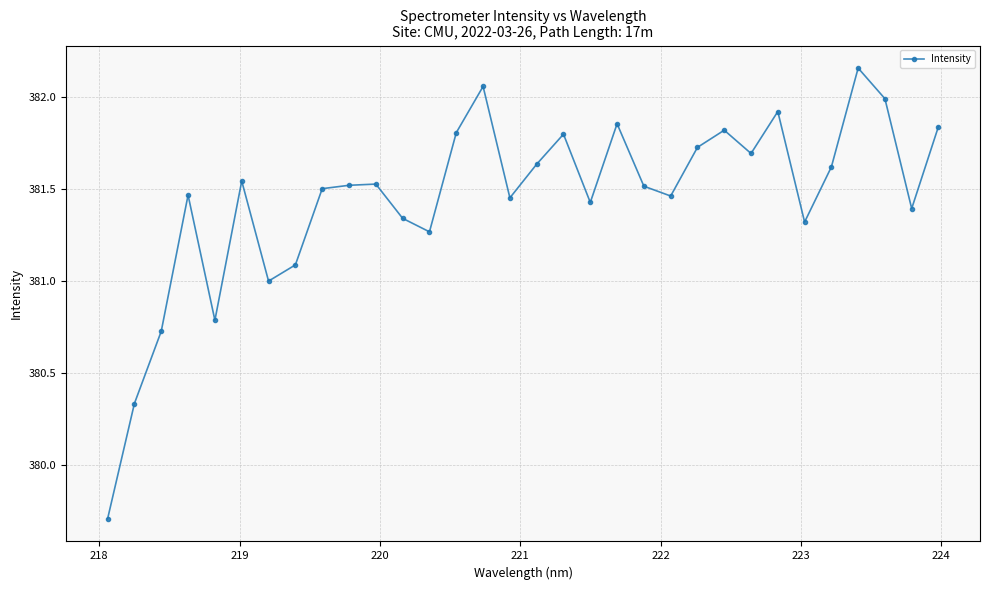

True or false: the data has more than 1 interior local peaks.

True